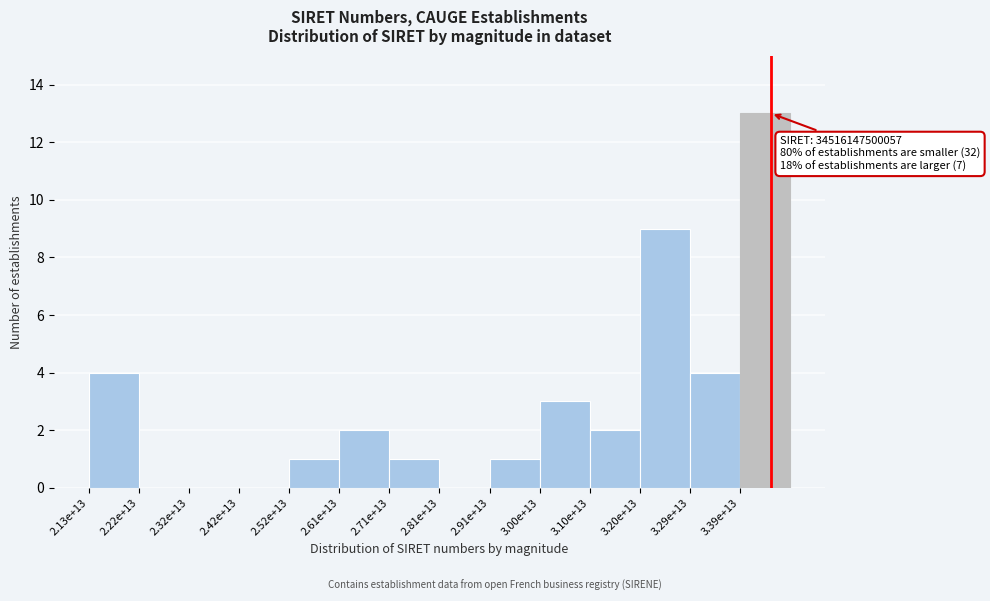

Reading right to left, list all the values displayed in this chart.

3.39e+13=13	3.29e+13=4	3.20e+13=9	3.10e+13=2	3.00e+13=3	2.91e+13=1	2.81e+13=0	2.71e+13=1	2.61e+13=2	2.52e+13=1	2.42e+13=0	2.32e+13=0	2.22e+13=0	2.13e+13=4